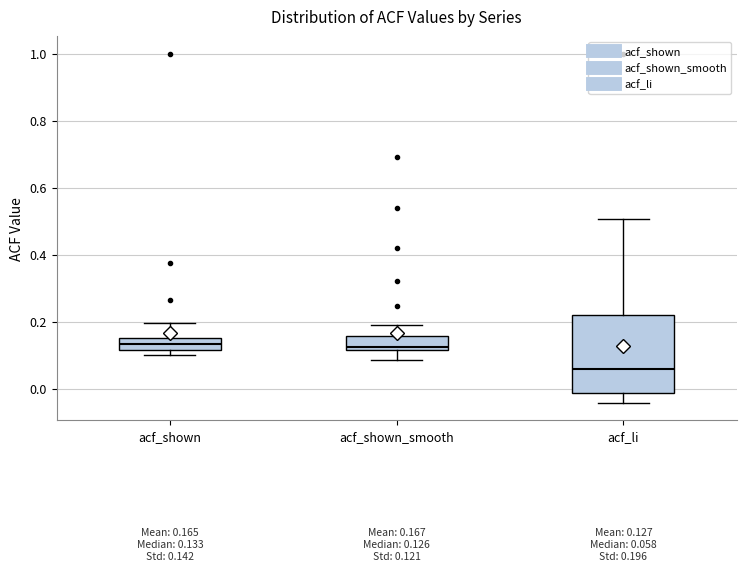

Which box has the lowest median line?

acf_li